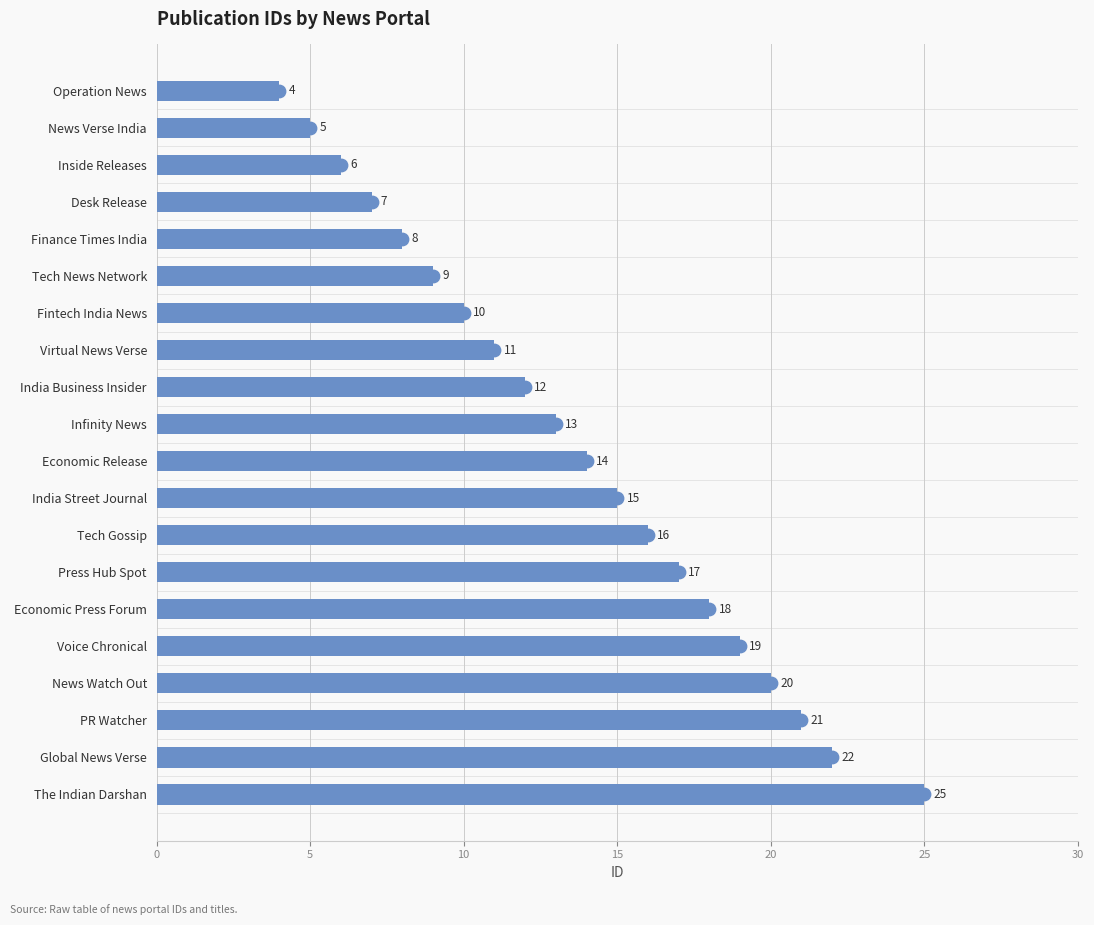

What is the ratio of the value at The Indian Darshan to the value at News Watch Out?

1.2